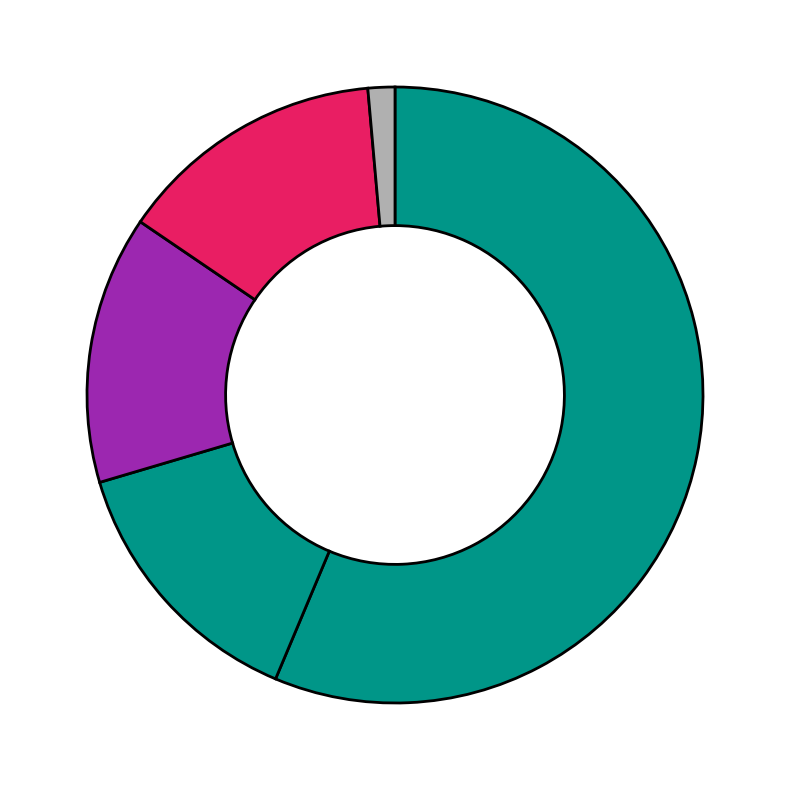

How many segments does this pie chart have?

5